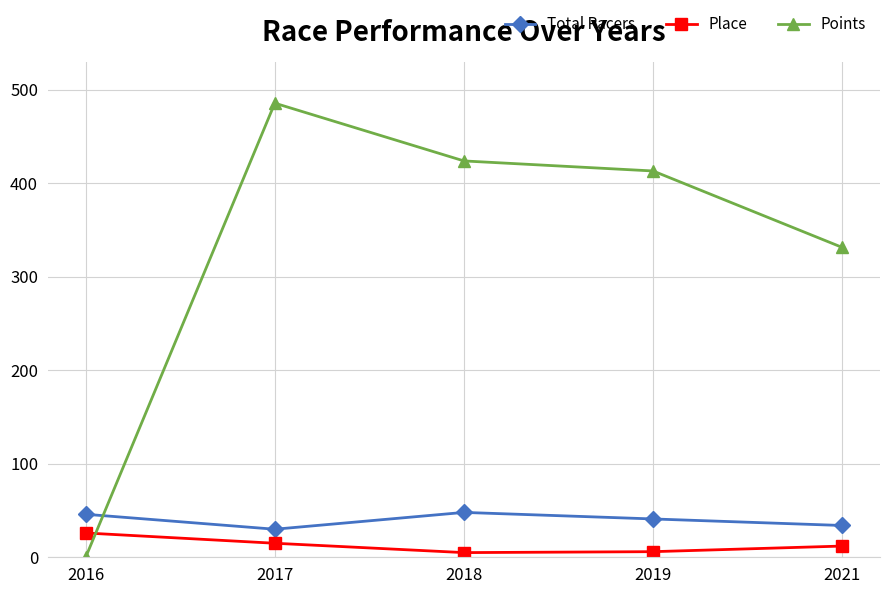

What is the value of the Points point at the 2nd from the left?

485.8